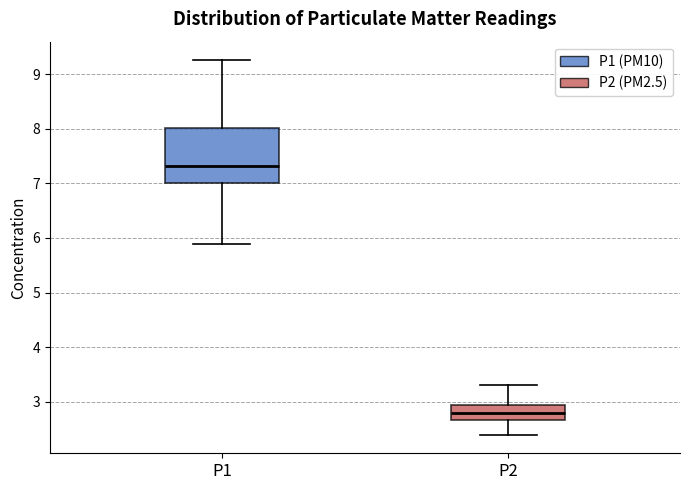

Where does the upper whisker of the box for P2 end on the y-axis? The values are not printed on the chart, so give them approximately, as read against the axis.

3.3